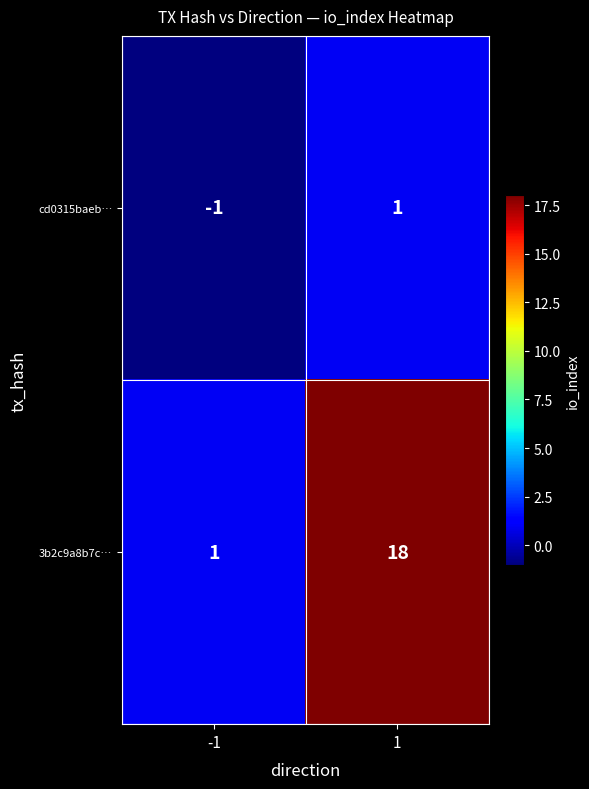

At which category is the sum across all series the highest?

1